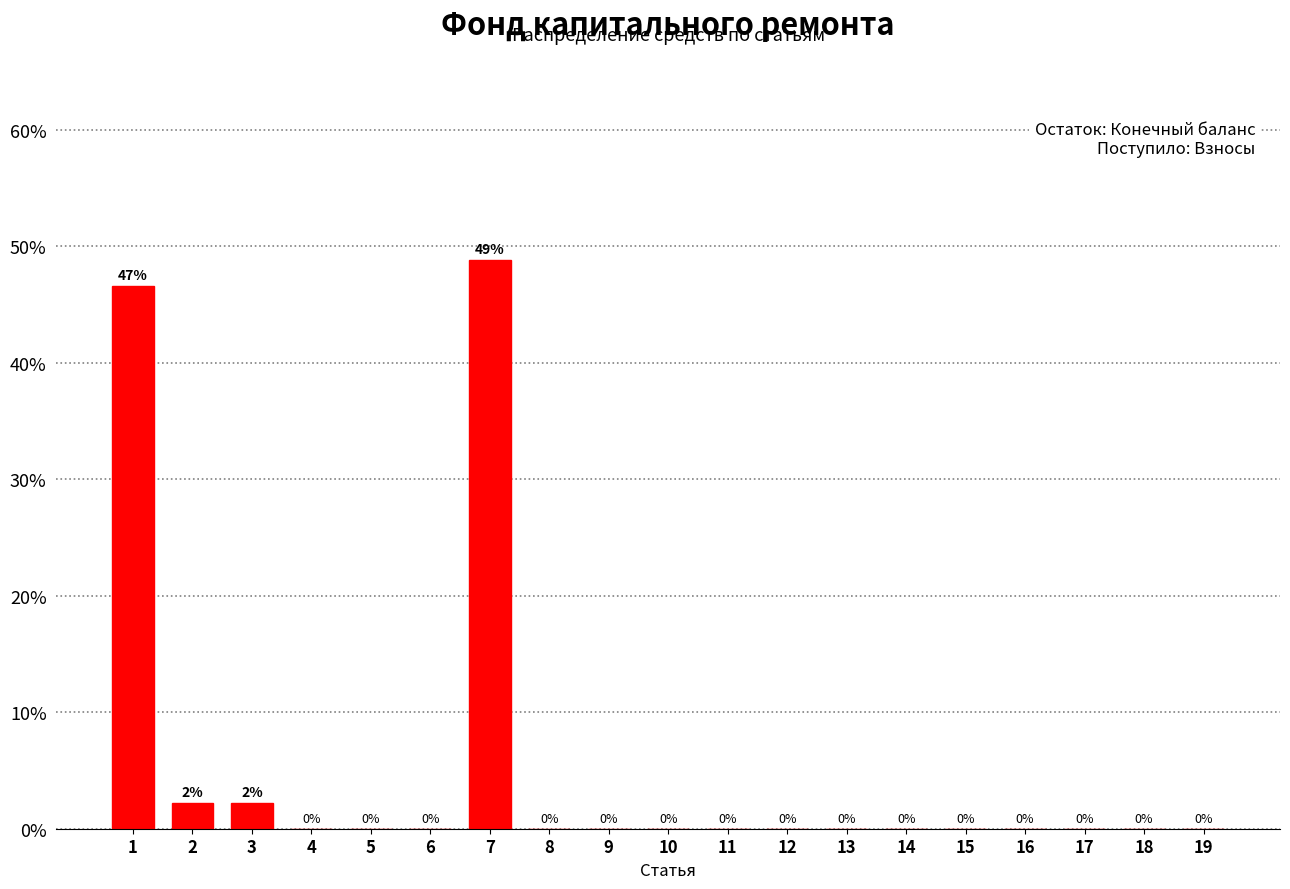

What is the greatest value displayed?

48.9